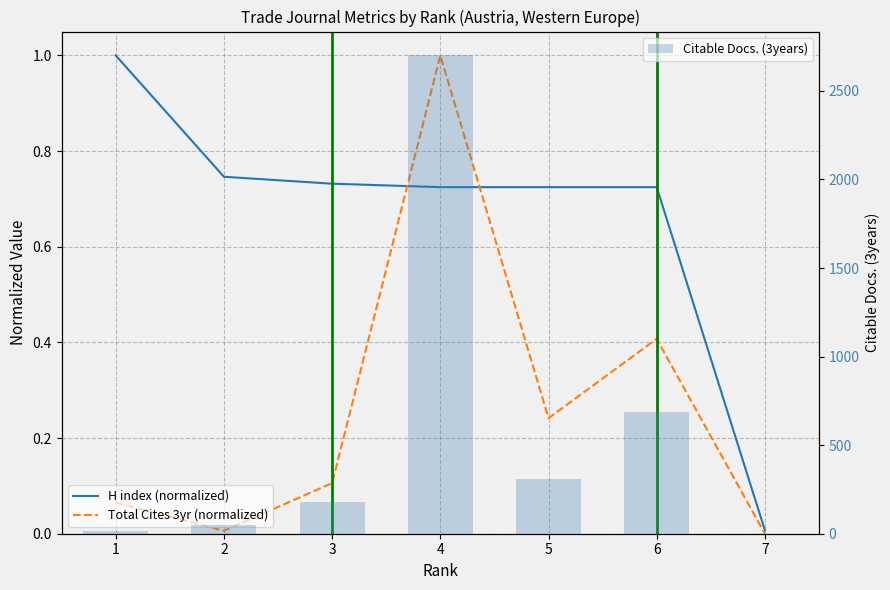

Which label corresponds to the smallest value in the chart?

7